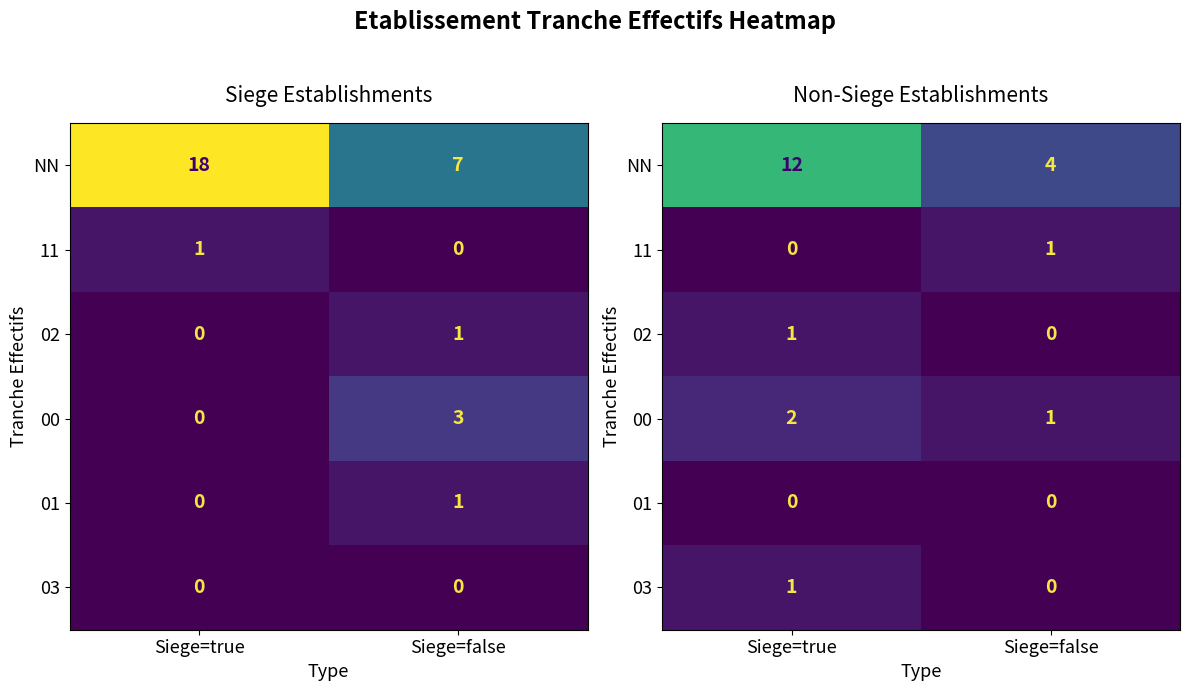

Which series changed the most between Siege=true and Siege=false?

row_0